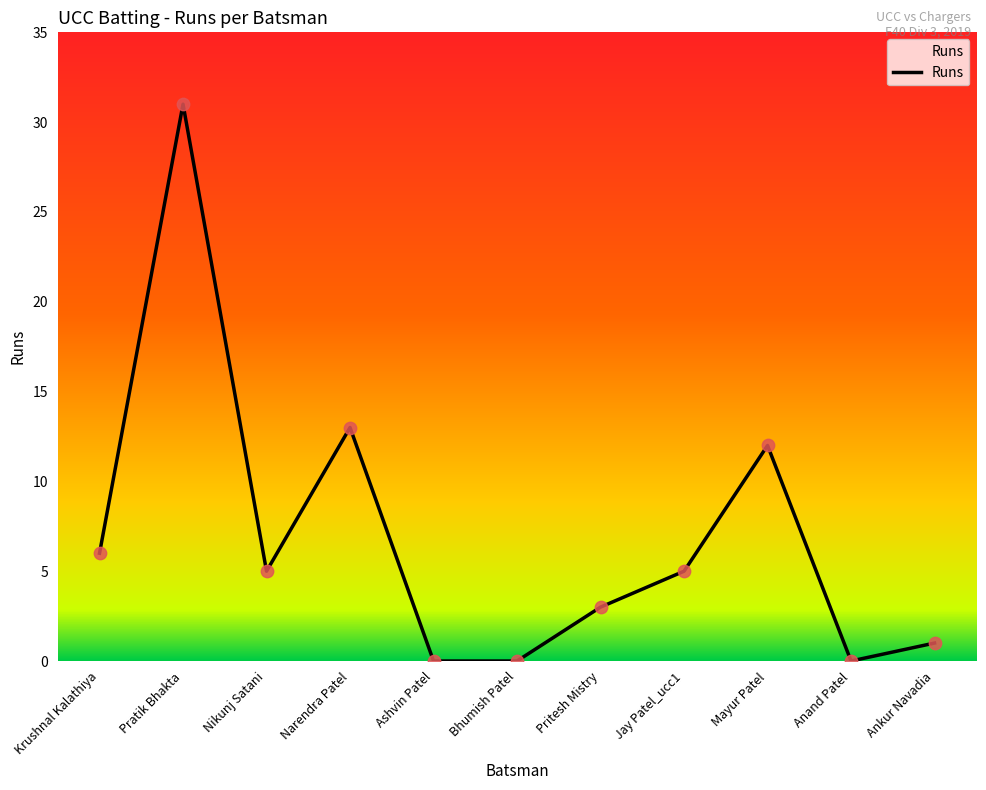

What is the change in value from Krushnal Kalathiya to Pratik Bhakta?

+25